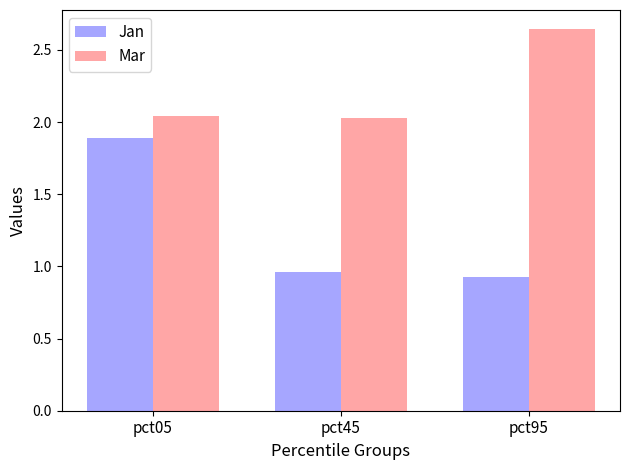

What is the total value across all series at pct05?

3.9